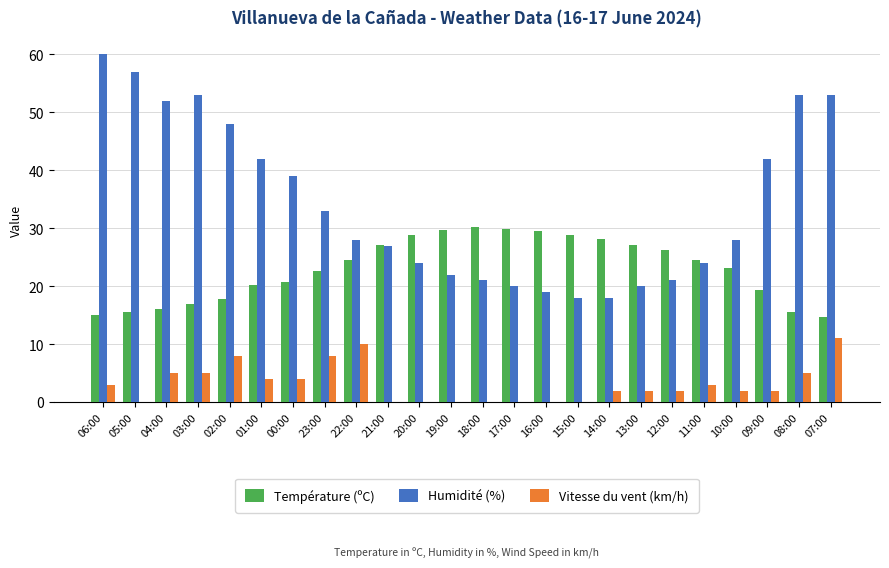

Is the value of Température (ºC) at 12:00 greater than the value of Humidité (%) at 22:00?

No